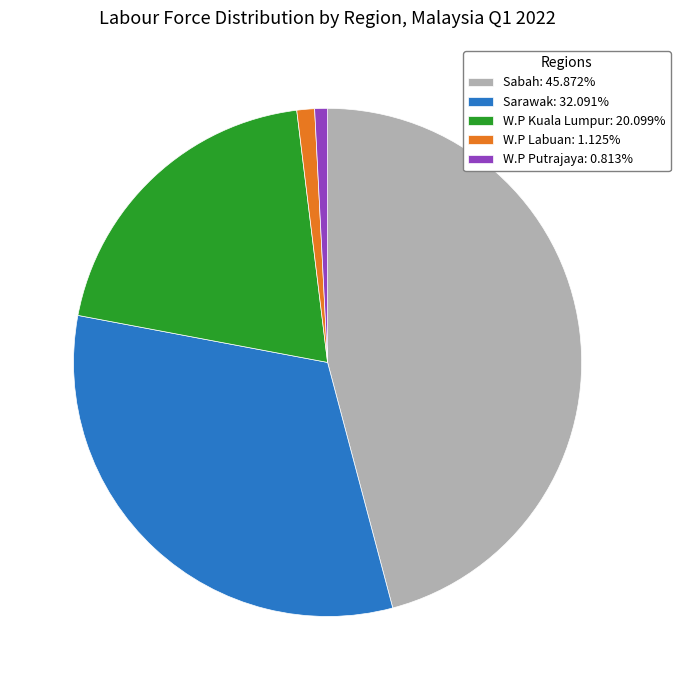

Do W.P Labuan: 1.125% and W.P Kuala Lumpur: 20.099% together represent more than half of the pie?

No